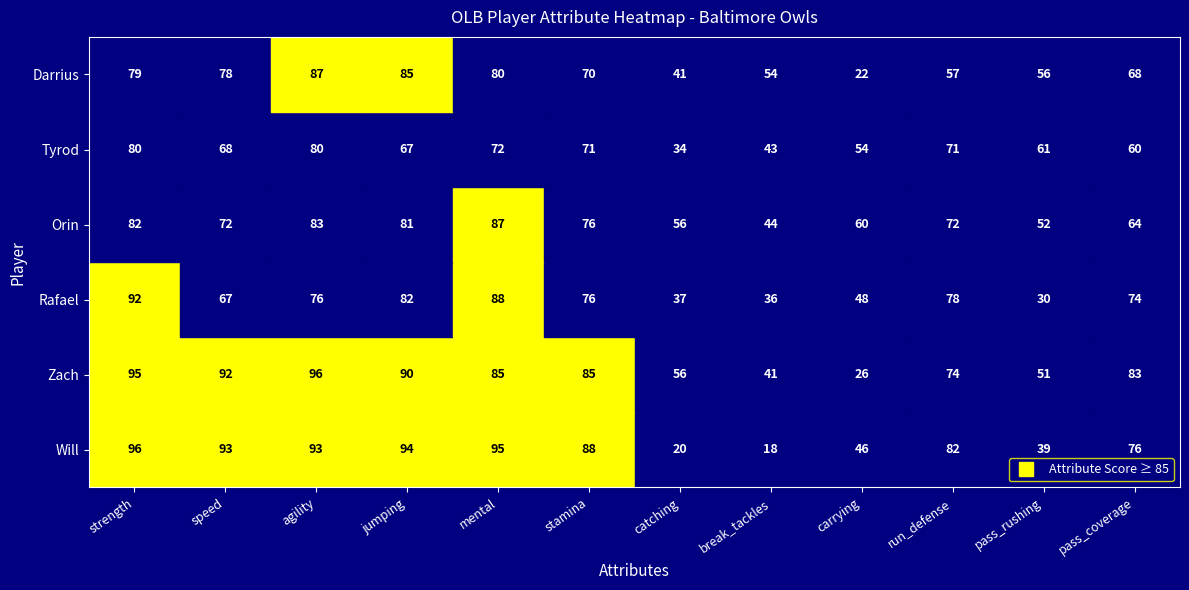

What is the total value across all series at agility?

515